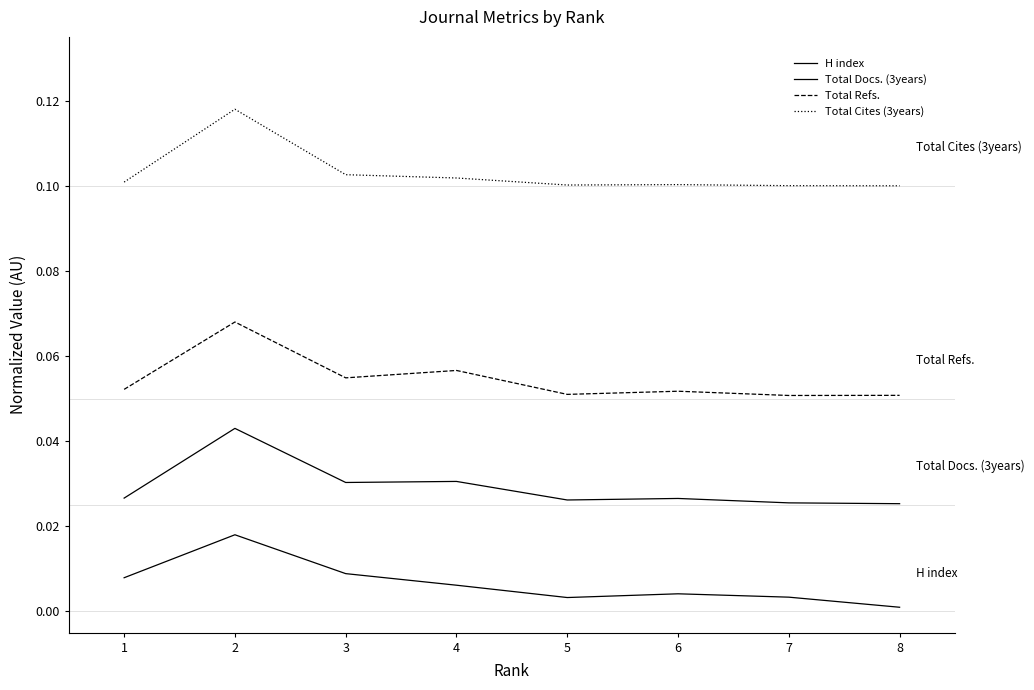

Reading left to right, transcribe all the data shown in this chart.

H index: 1=0.0	2=0.0	3=0.0	4=0.0	5=0.0	6=0.0	7=0.0	8=0.0
Total Docs. (3years): 1=0.0	2=0.0	3=0.0	4=0.0	5=0.0	6=0.0	7=0.0	8=0.0
Total Refs.: 1=0.1	2=0.1	3=0.1	4=0.1	5=0.1	6=0.1	7=0.1	8=0.1
Total Cites (3years): 1=0.1	2=0.1	3=0.1	4=0.1	5=0.1	6=0.1	7=0.1	8=0.1